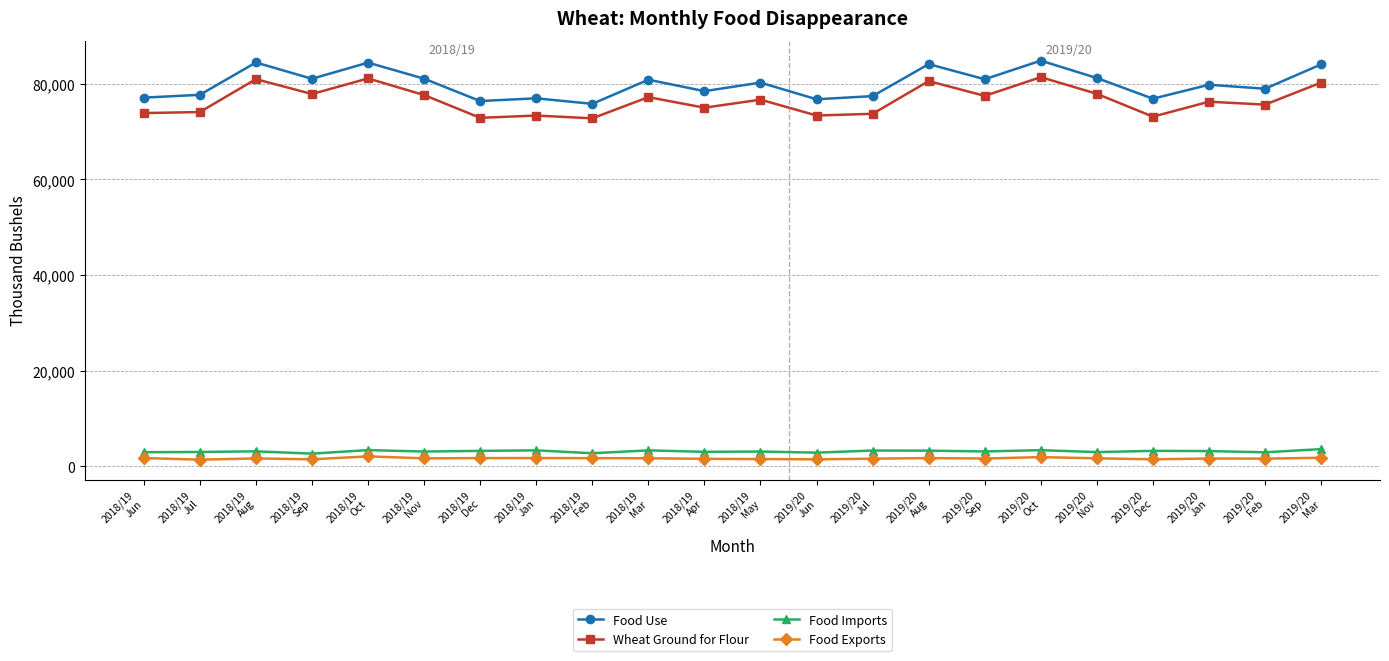

Is the value of Food Imports at 2019/20
Jul greater than the value of Wheat Ground for Flour at 2019/20
Dec?

No